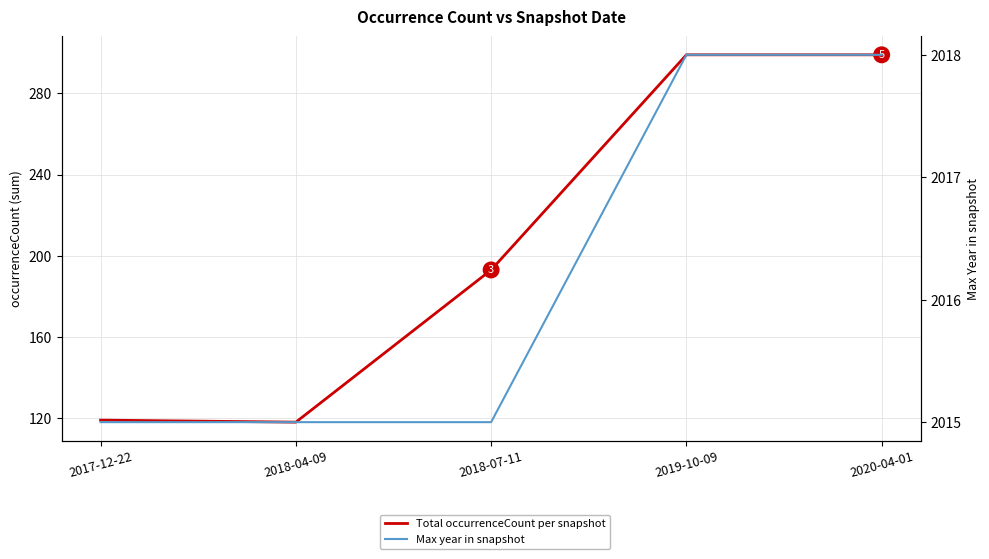

What is the difference between the maximum and minimum values in the Max year in snapshot series?

3